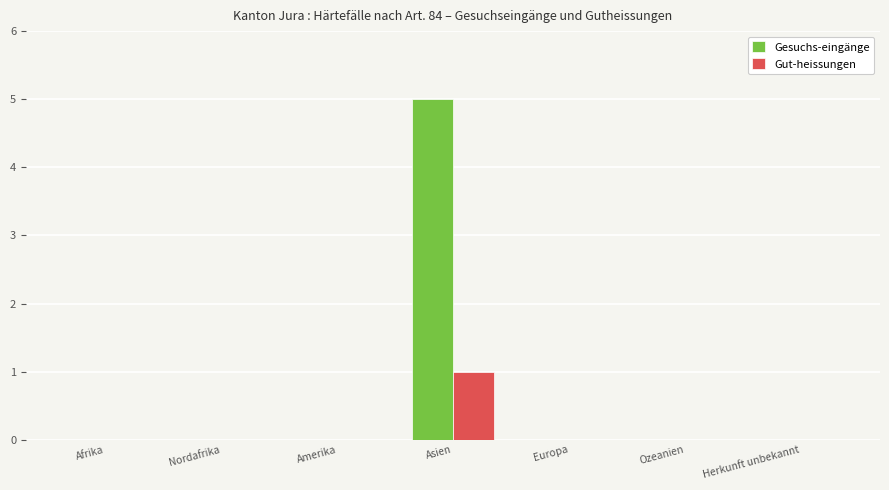

Is it true that Gesuchs-eingänge equals 0 at Europa?

True